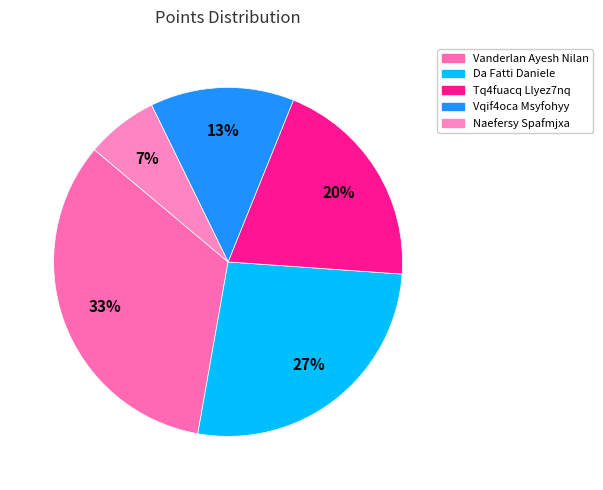

What percentage is the Vqif4oca Msyfohyy slice, to the nearest percent?

13%